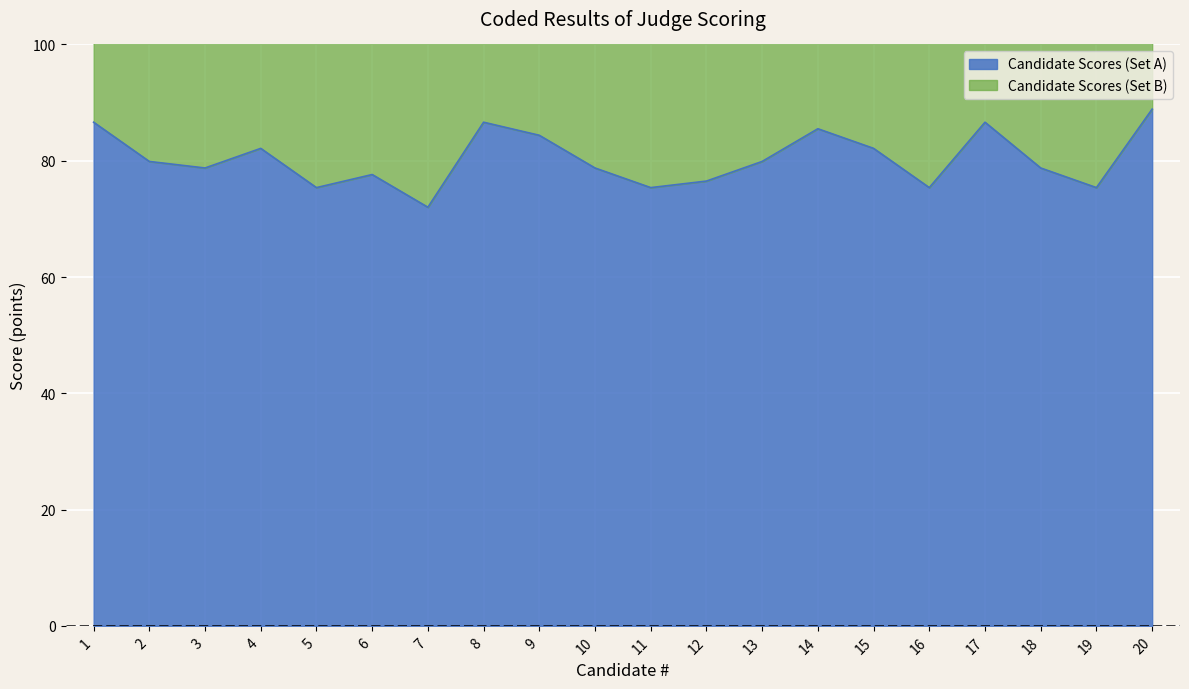

Reading left to right, transcribe all the data shown in this chart.

86.6	79.9	78.8	82.1	75.4	77.6	72.0	86.6	84.4	78.8	75.4	76.5	79.9	85.5	82.1	75.4	86.6	78.8	75.4	88.9